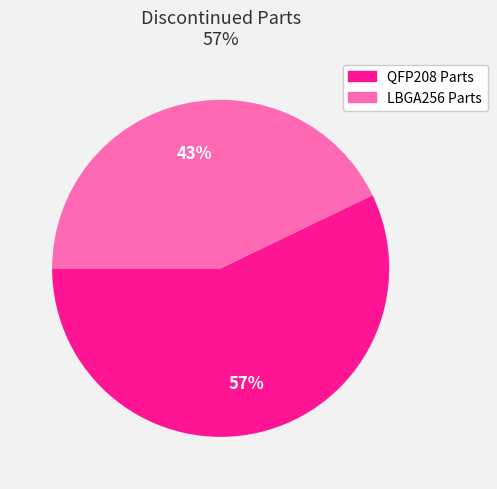

To the nearest percent, what is the average slice percentage?

50%